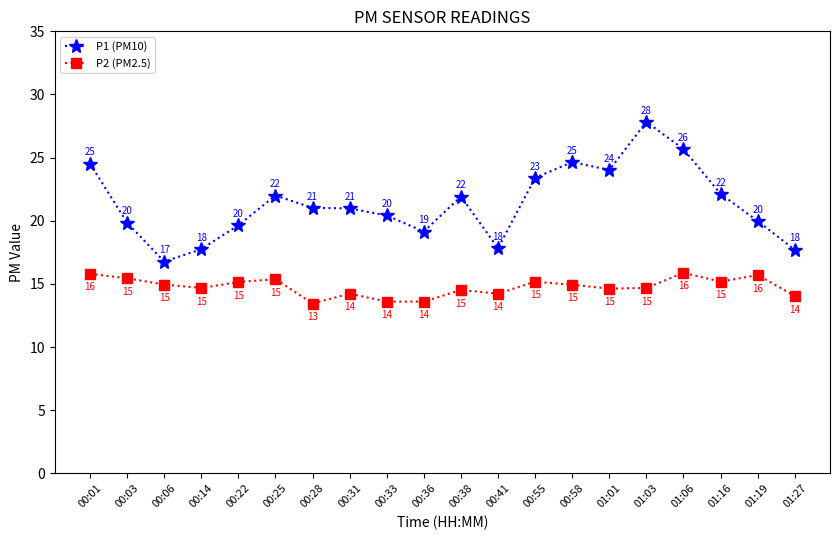

At how many categories does at least one series exceed 14?

20